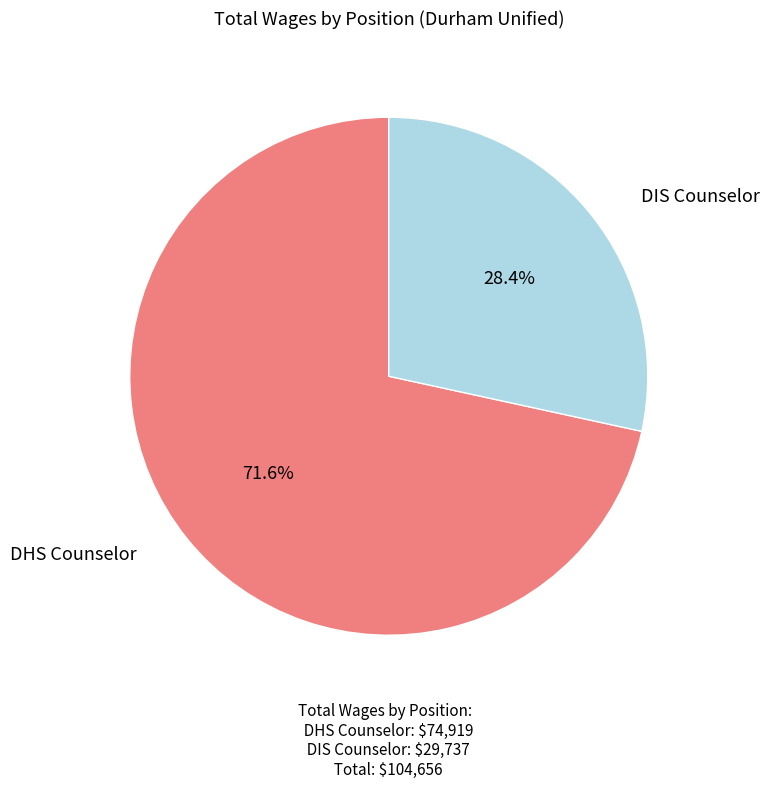

To the nearest percent, what is the difference between the largest and smallest slice percentages?

43%